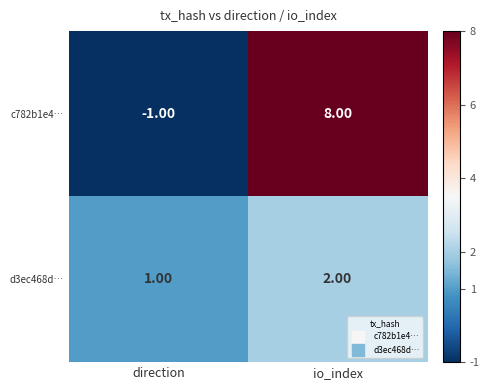

Between direction and io_index, which series saw the biggest shift?

c782b1e4…